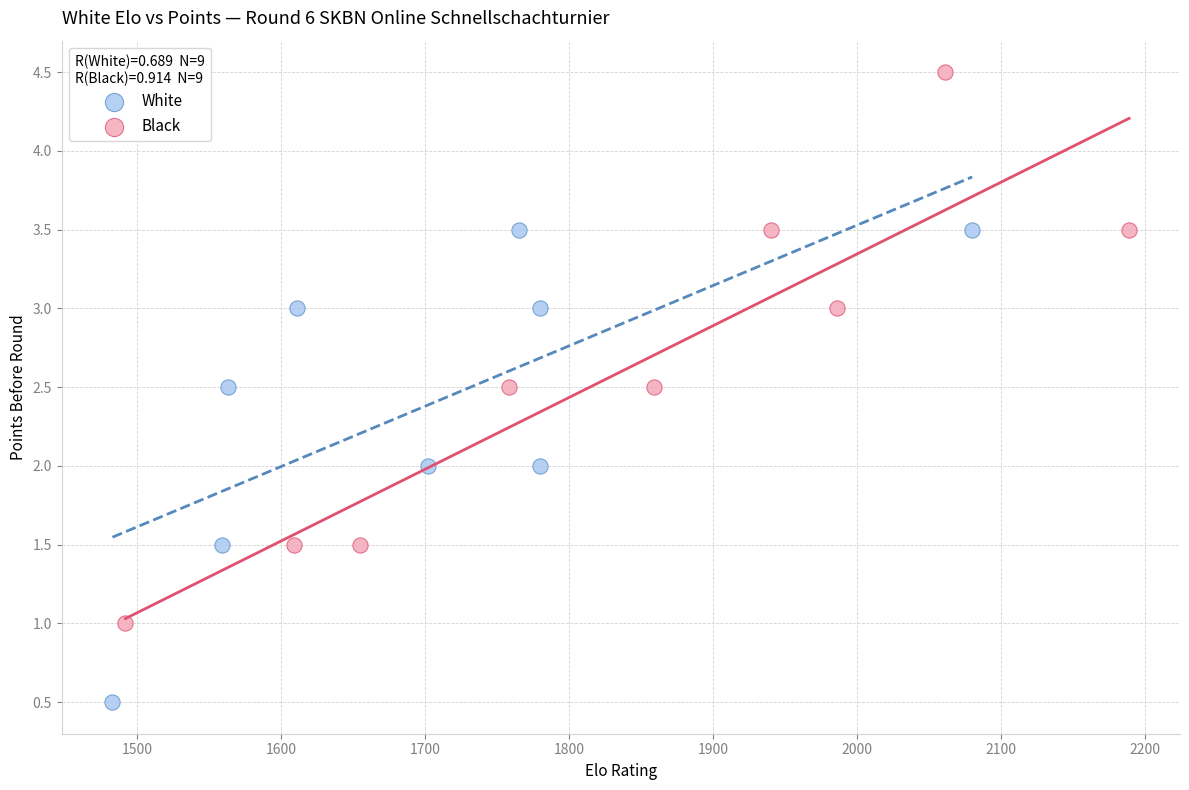

Which series reaches the minimum Y coordinate?

White